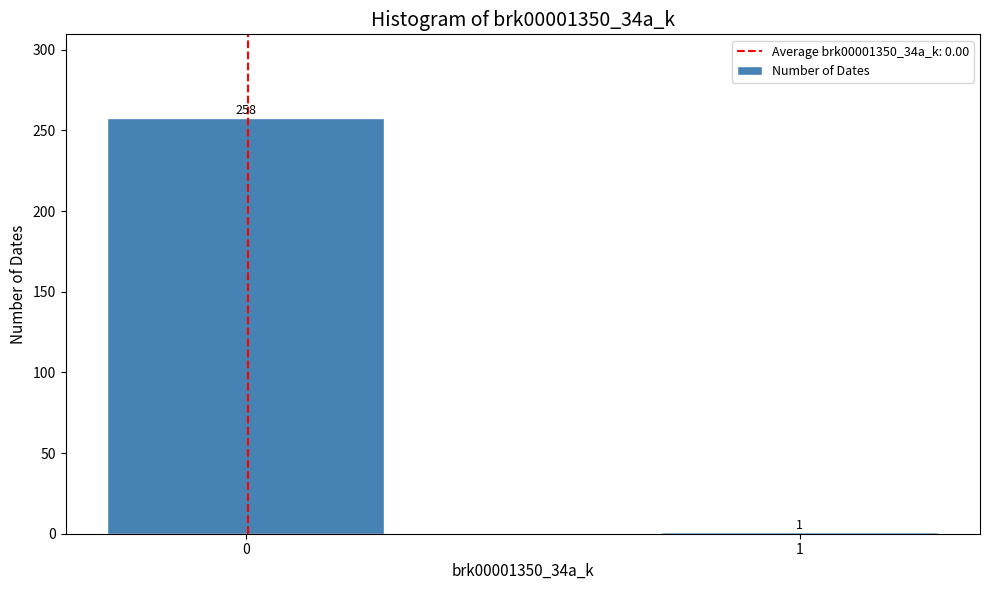

Reading right to left, transcribe all the data shown in this chart.

1=1	0=258